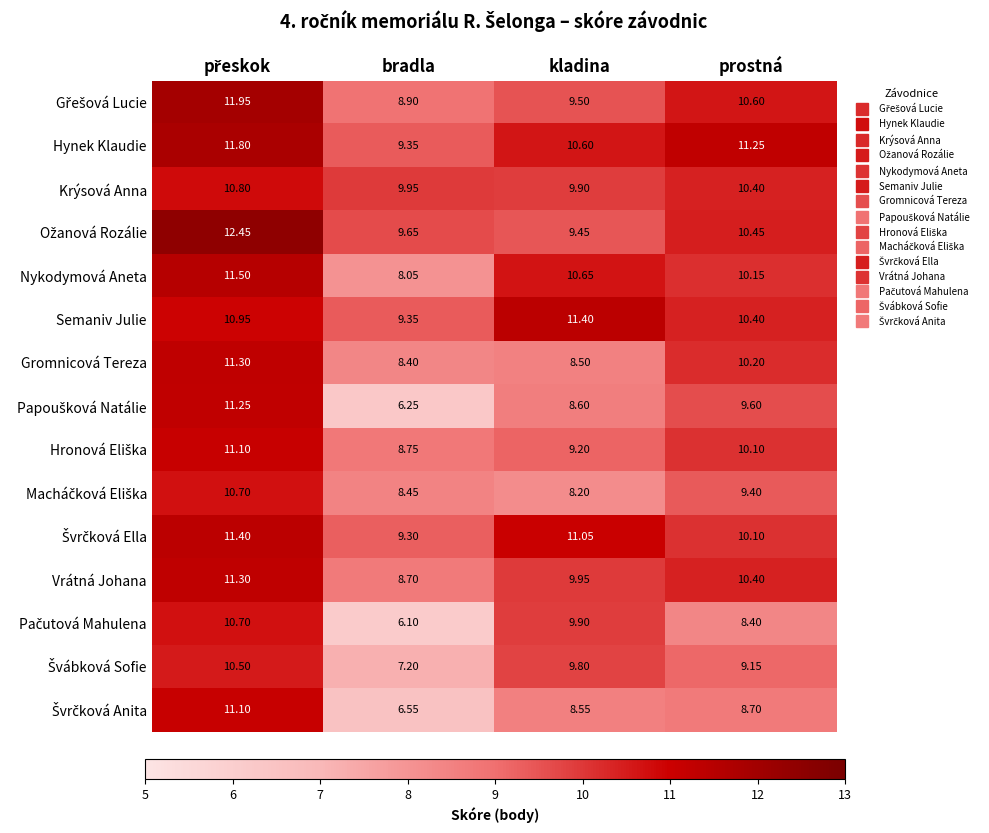

Which series has the largest total across all categories?

Hynek Klaudie